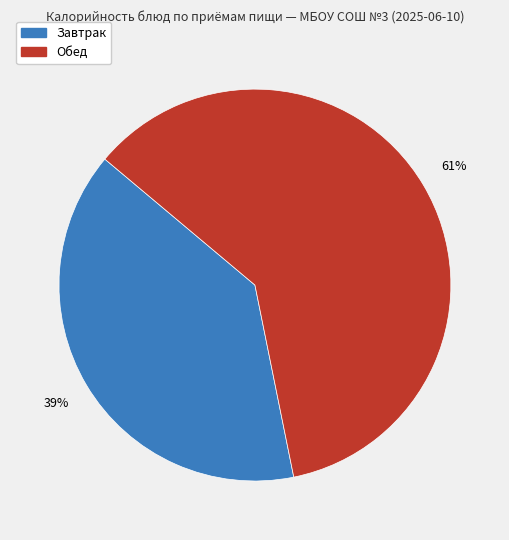

Is there a majority slice in this chart?

Yes